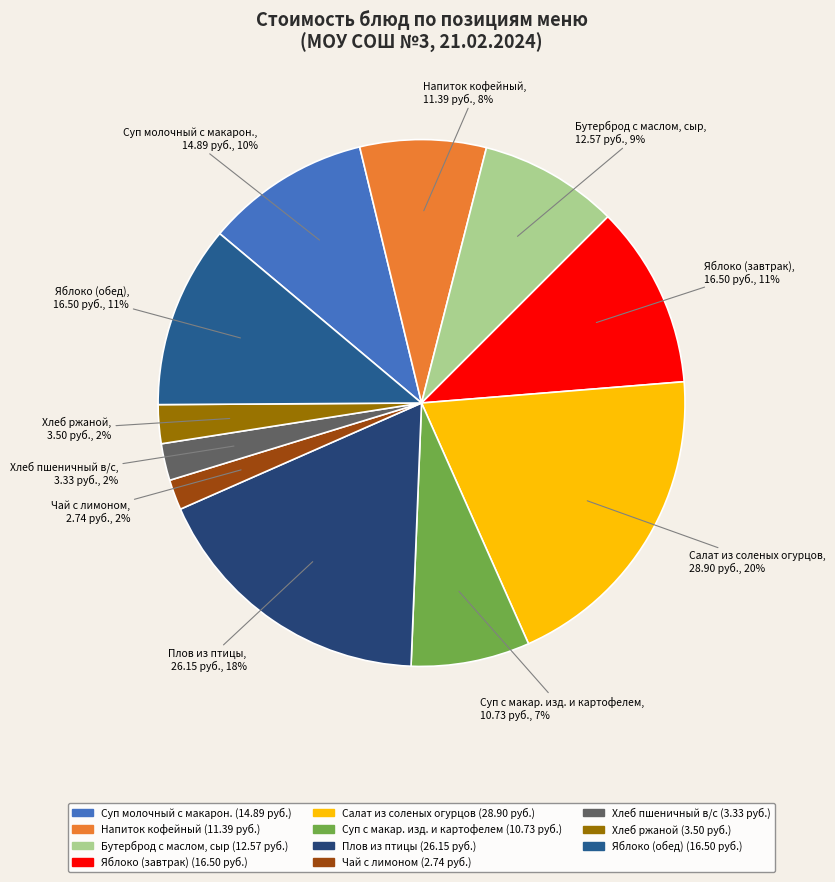

Which category has the biggest portion of the pie?

Салат из соленых огурцов